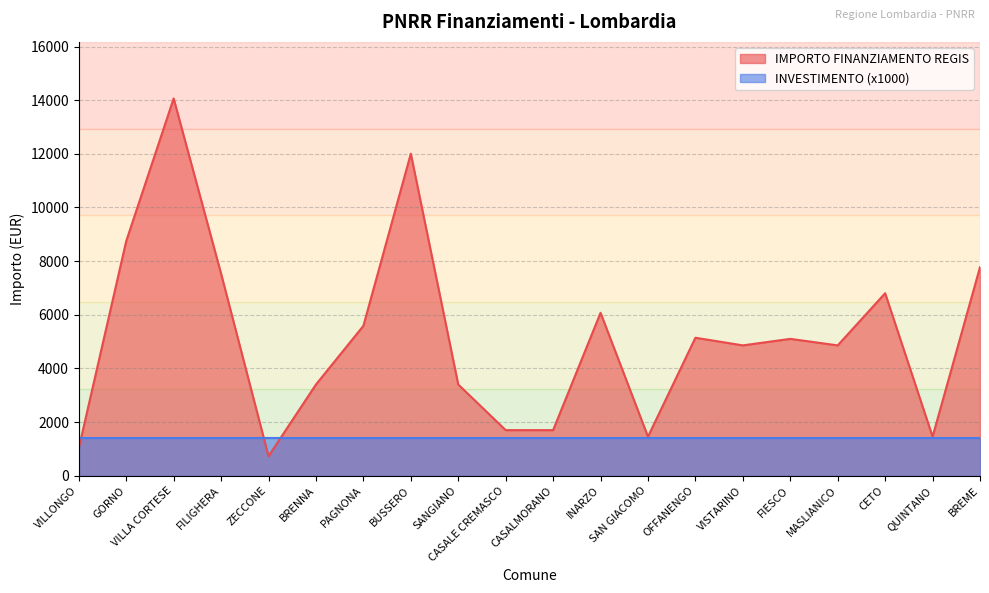

What position from the left is GORNO?

2